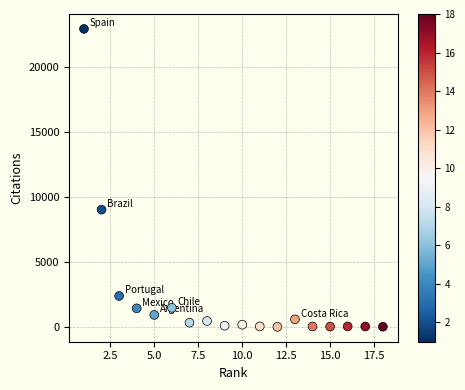

What Y value in the scatter plot is closest to 11463?

9020